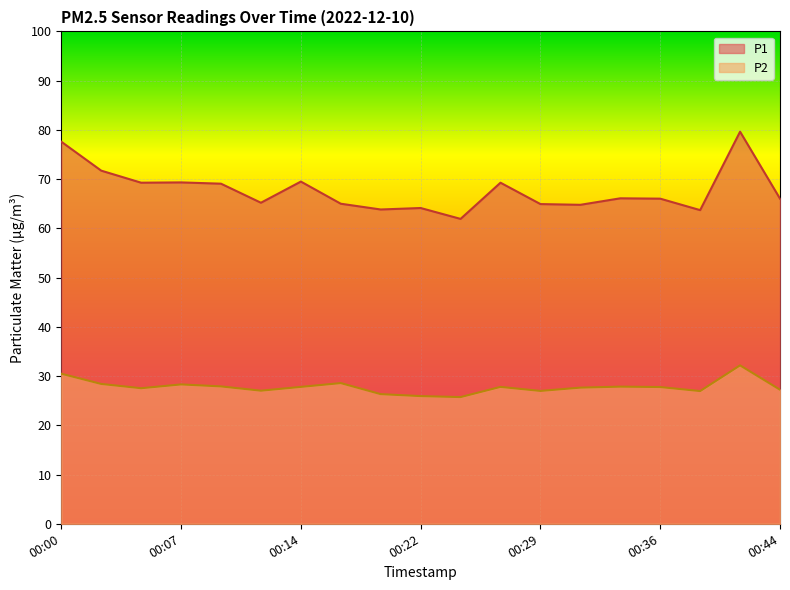

Which series has the largest total across all categories?

P1